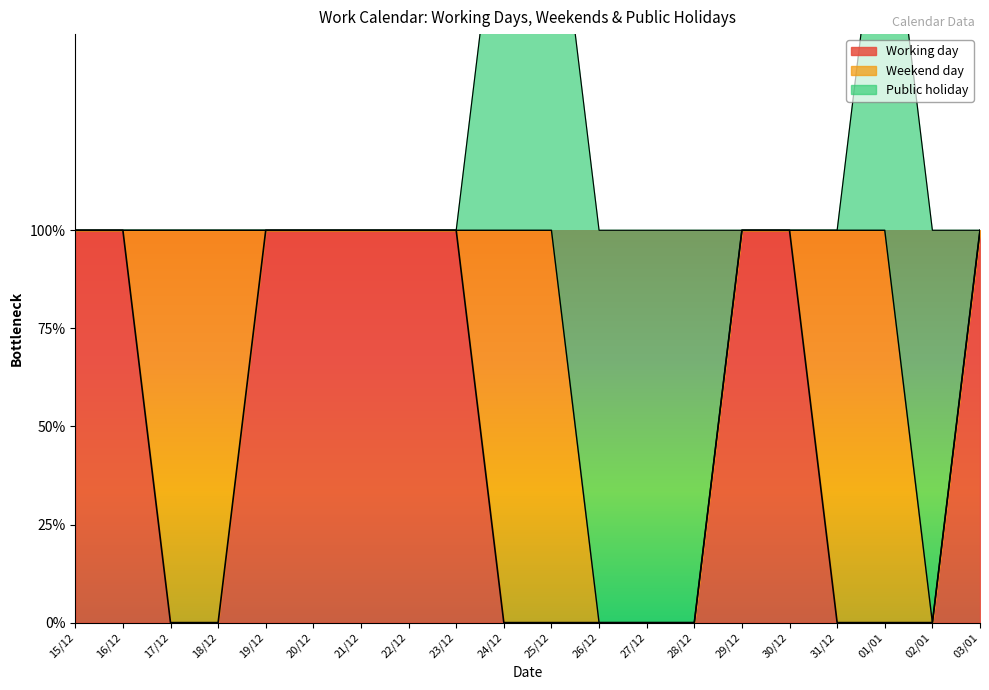

True or false: Public holiday and Weekend day cross at least once.

False